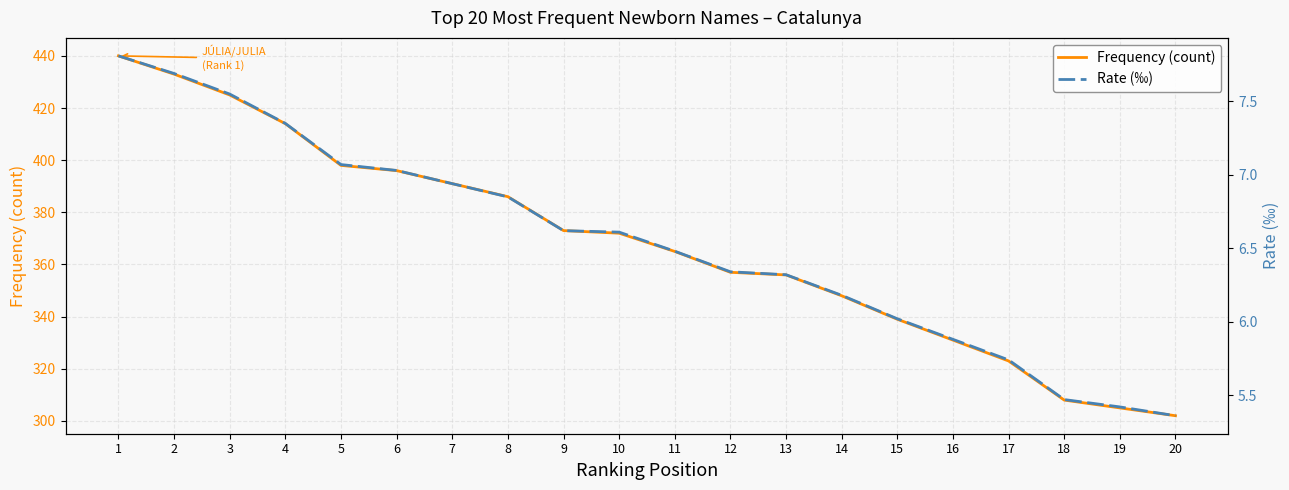

Reading right to left, transcribe all the data shown in this chart.

Frequency (count): 302.0	305.0	308.0	323.0	331.0	339.0	348.0	356.0	357.0	365.0	372.0	373.0	386.0	391.0	396.0	398.0	414.0	425.0	433.0	440.0
Rate (‰): 5.4	5.4	5.5	5.7	5.9	6.0	6.2	6.3	6.3	6.5	6.6	6.6	6.8	6.9	7.0	7.1	7.3	7.5	7.7	7.8